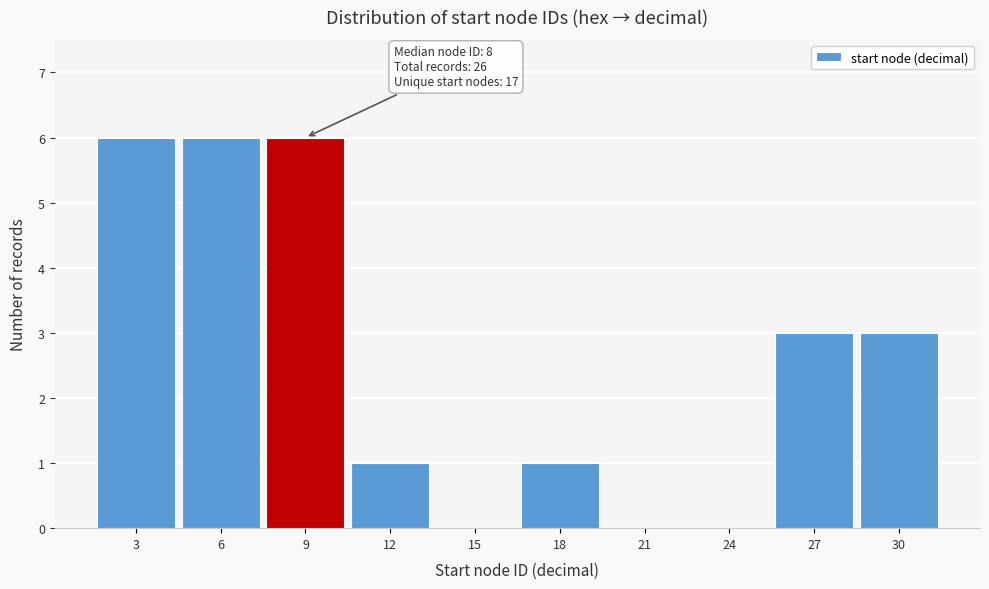

Reading left to right, what are all the values shown in this chart?

3=6	6=6	9=6	12=1	15=0	18=1	21=0	24=0	27=3	30=3